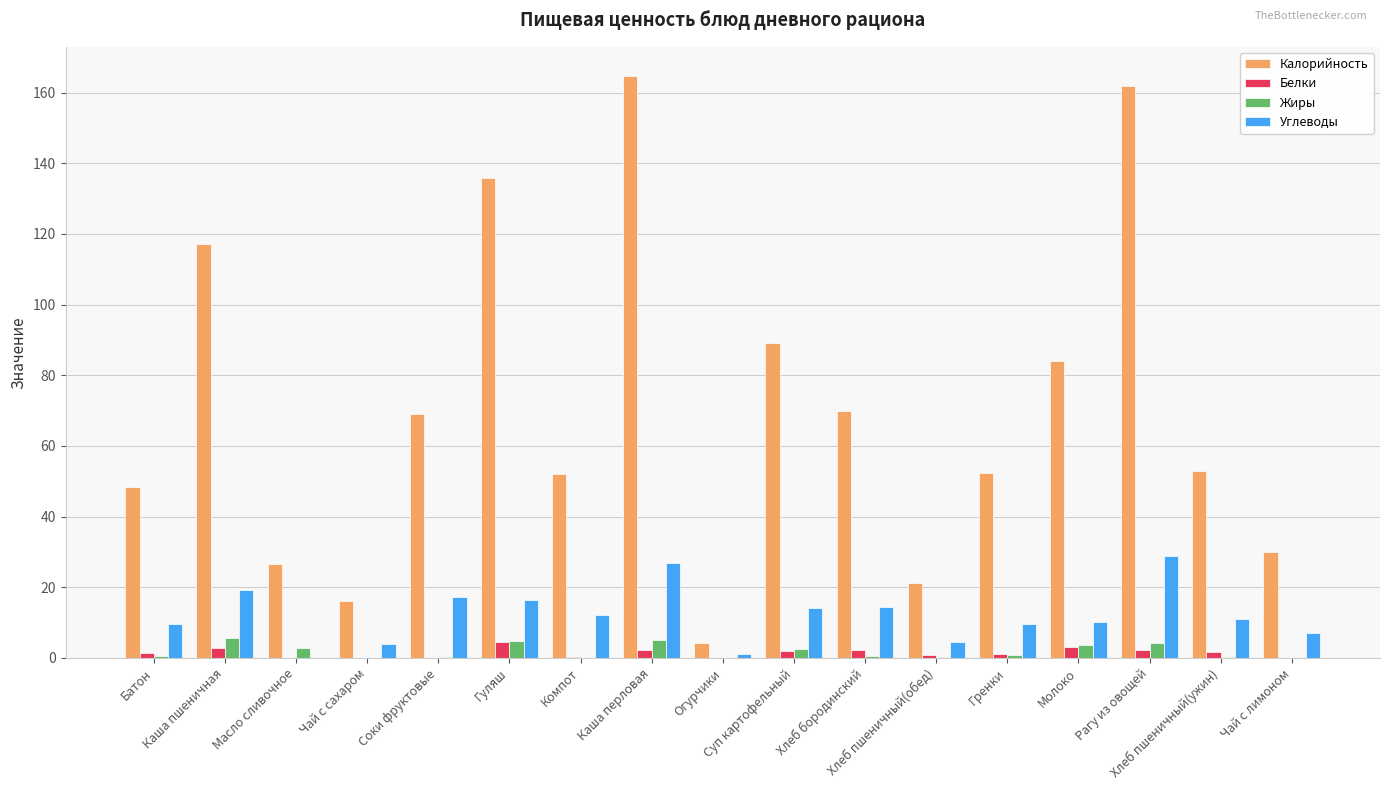

How many groups of bars are there?

17